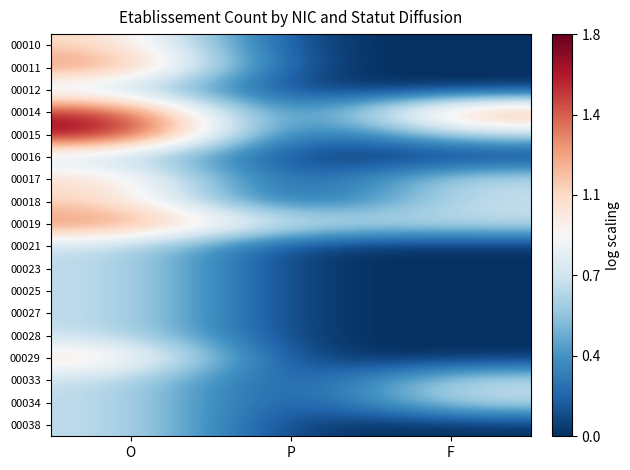

Count the number of data series in this chart.

18